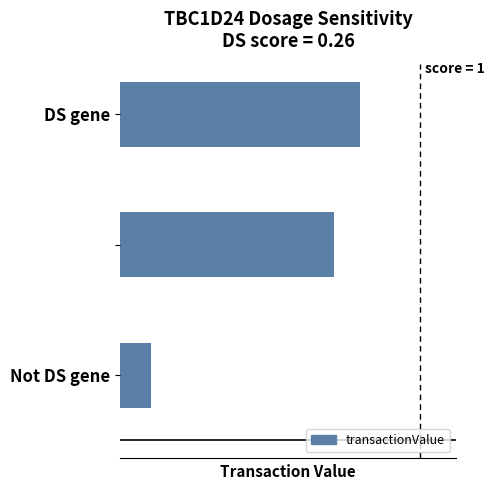

Are the bars horizontal?

Yes